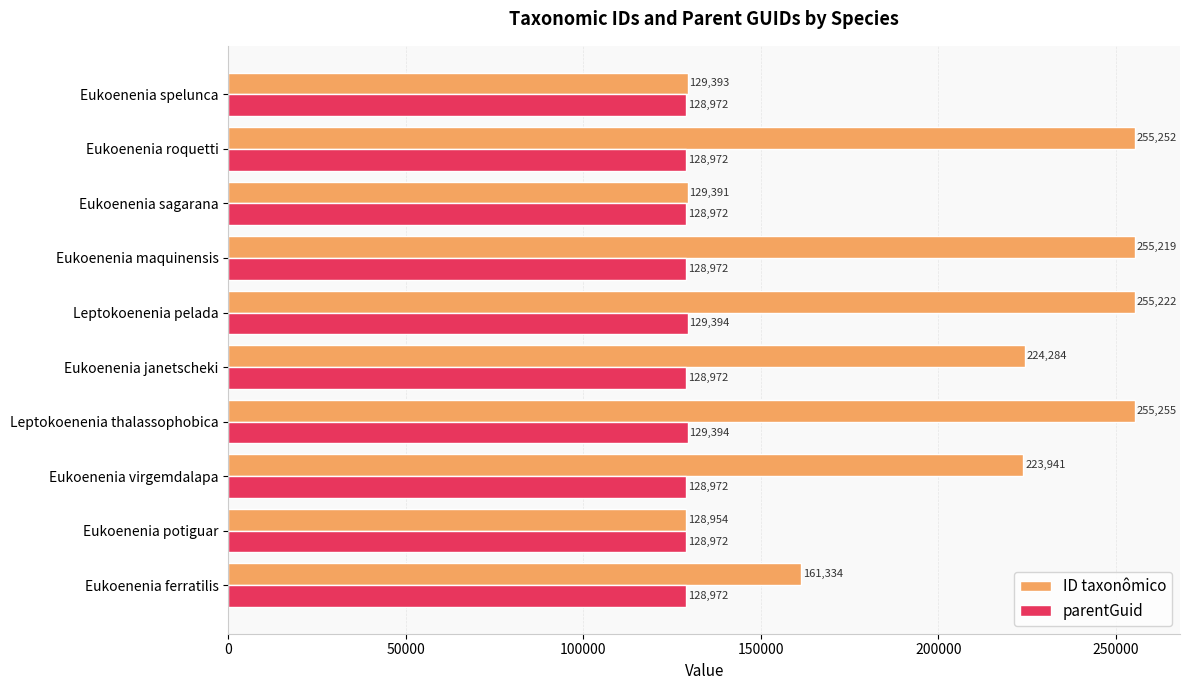

At which category is the sum across all series the highest?

Leptokoenenia thalassophobica